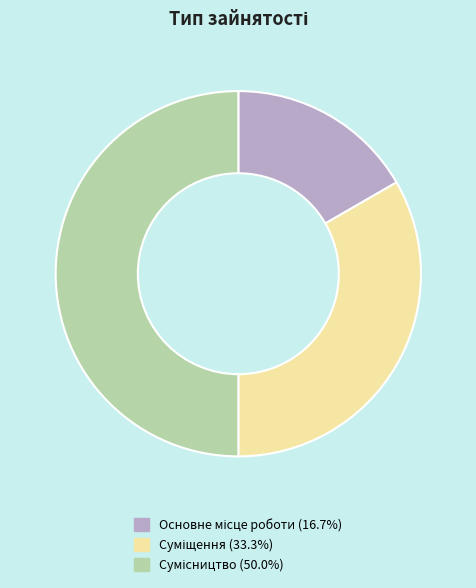

How many segments does this pie chart have?

3